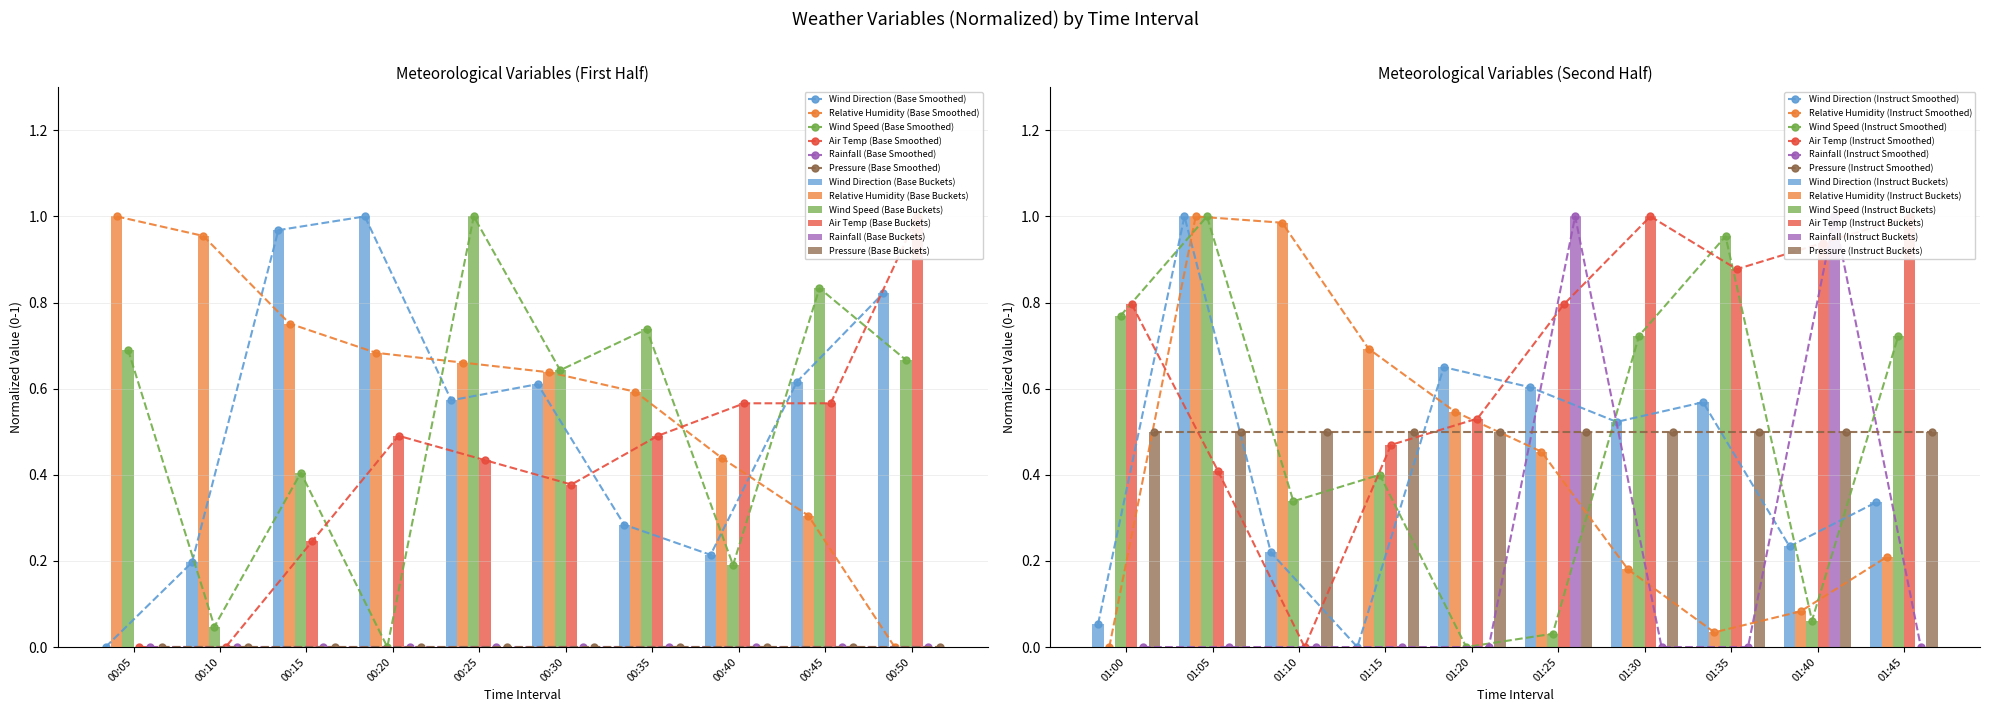

How many interior local valleys does the Wind Direction (Base Smoothed) series have?

2